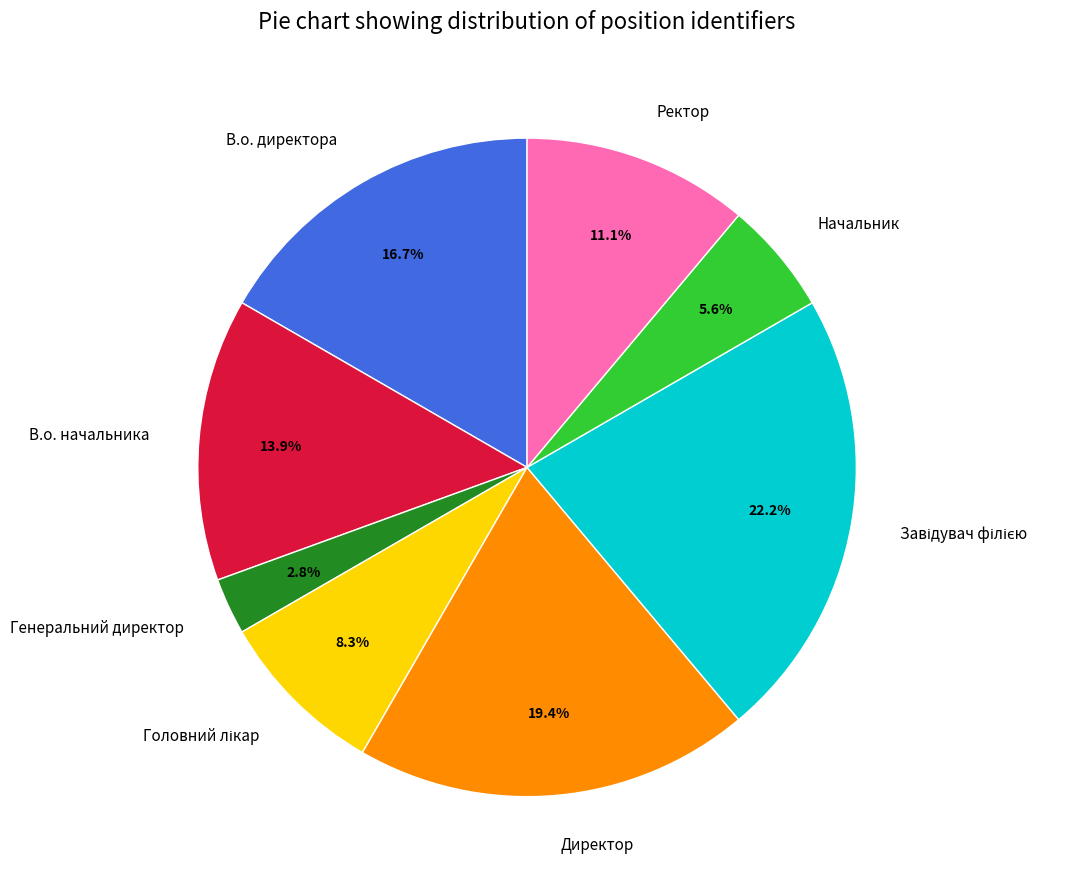

How much of the chart is everything except Генеральний директор?

97.2%